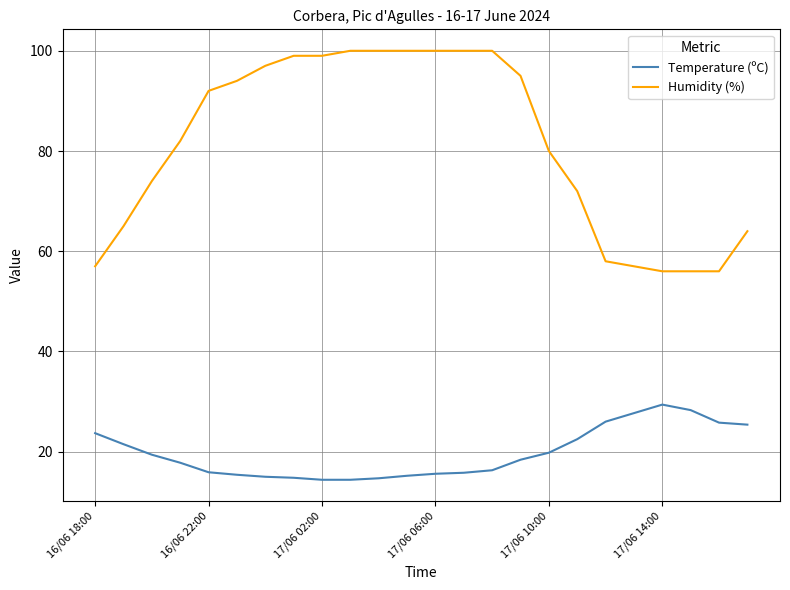

List the series in order of their overall mean, highest first.

Humidity (%), Temperature (ºC)